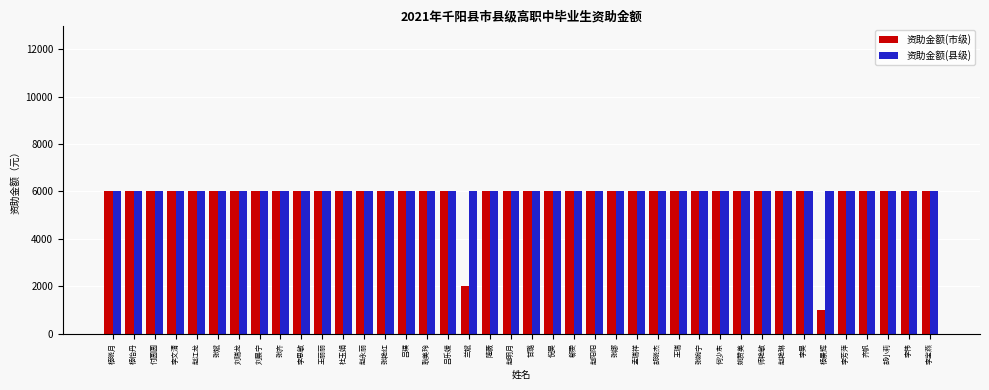

Reading left to right, transcribe all the data shown in this chart.

资助金额(市级): 6000	6000	6000	6000	6000	6000	6000	6000	6000	6000	6000	6000	6000	6000	6000	6000	6000	2000	6000	6000	6000	6000	6000	6000	6000	6000	6000	6000	6000	6000	6000	6000	6000	6000	1000	6000	6000	6000	6000	6000
资助金额(县级): 6000	6000	6000	6000	6000	6000	6000	6000	6000	6000	6000	6000	6000	6000	6000	6000	6000	6000	6000	6000	6000	6000	6000	6000	6000	6000	6000	6000	6000	6000	6000	6000	6000	6000	6000	6000	6000	6000	6000	6000